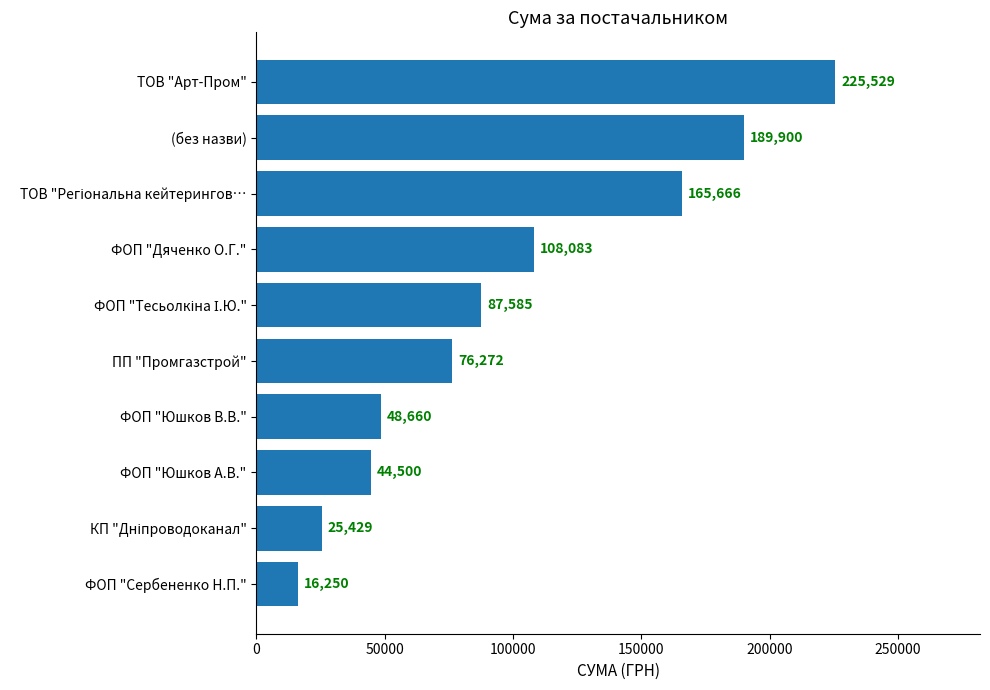

Are the bars grouped side by side (vs. stacked)?

No